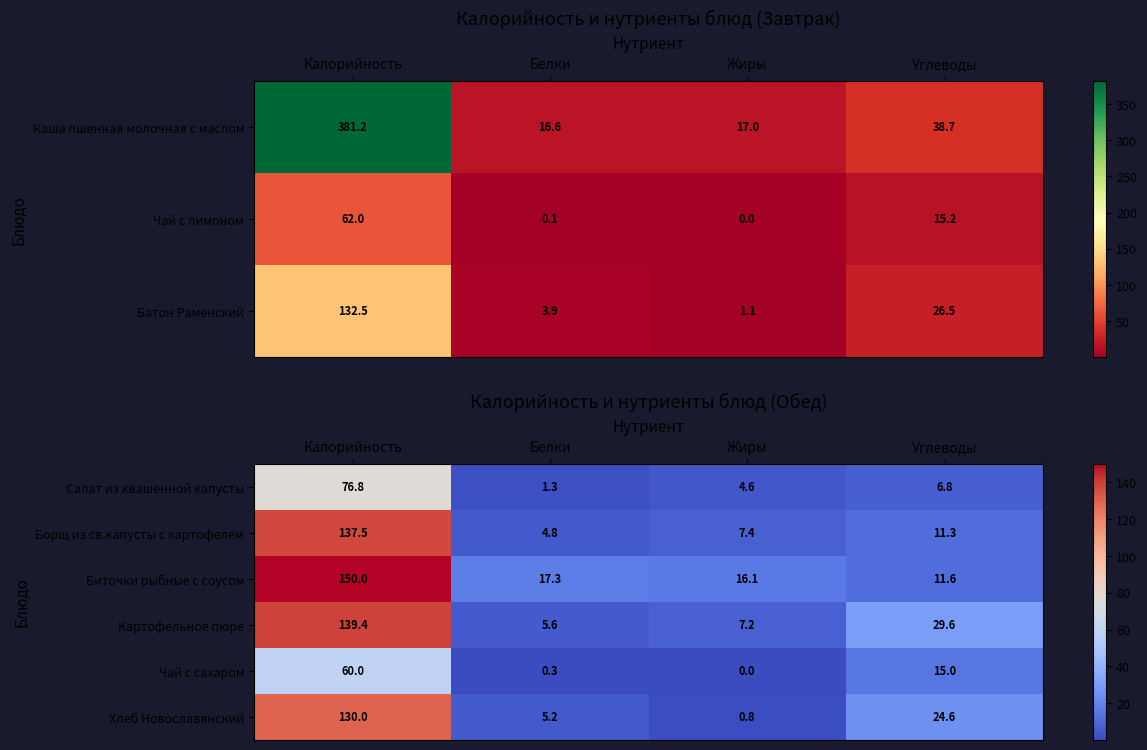

Is it true that Хлеб Новославянский equals 5.2 at Белки?

True